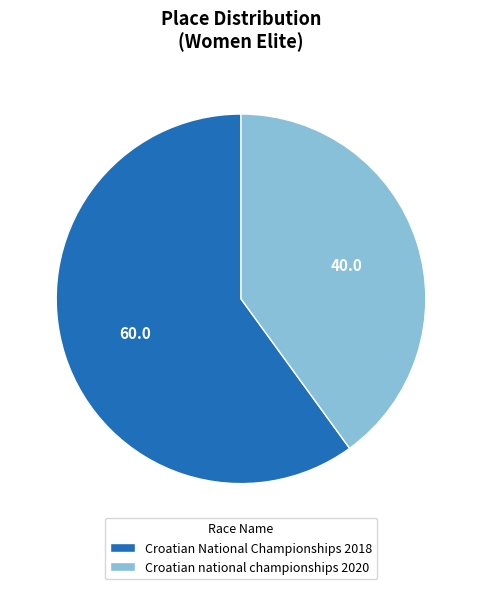

Which slice is the largest?

Croatian National Championships 2018